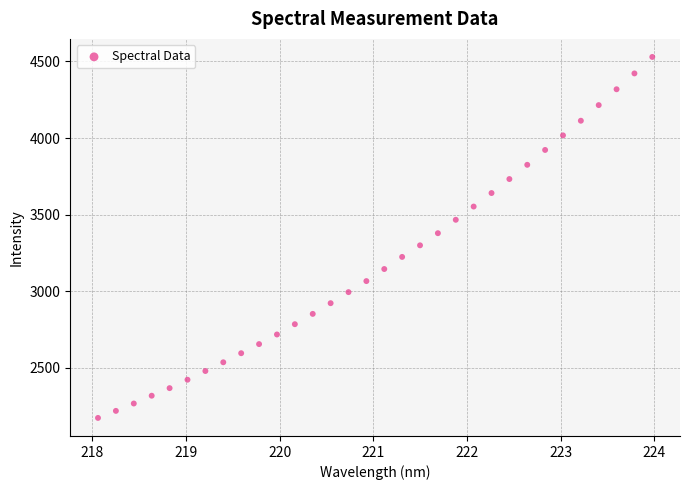

What is the range of X values (max minus min)?

5.9